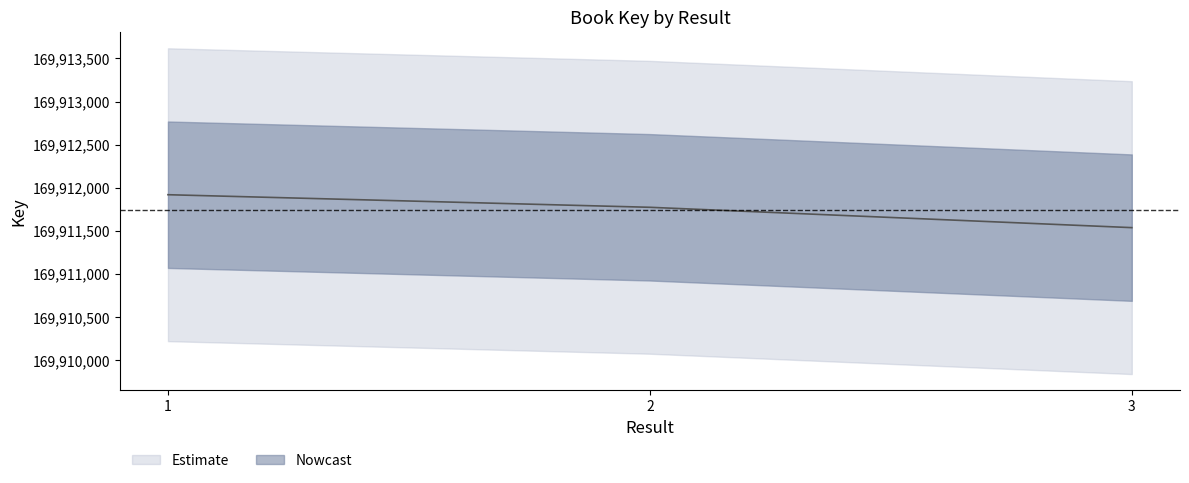

How many data points does each series have?

3